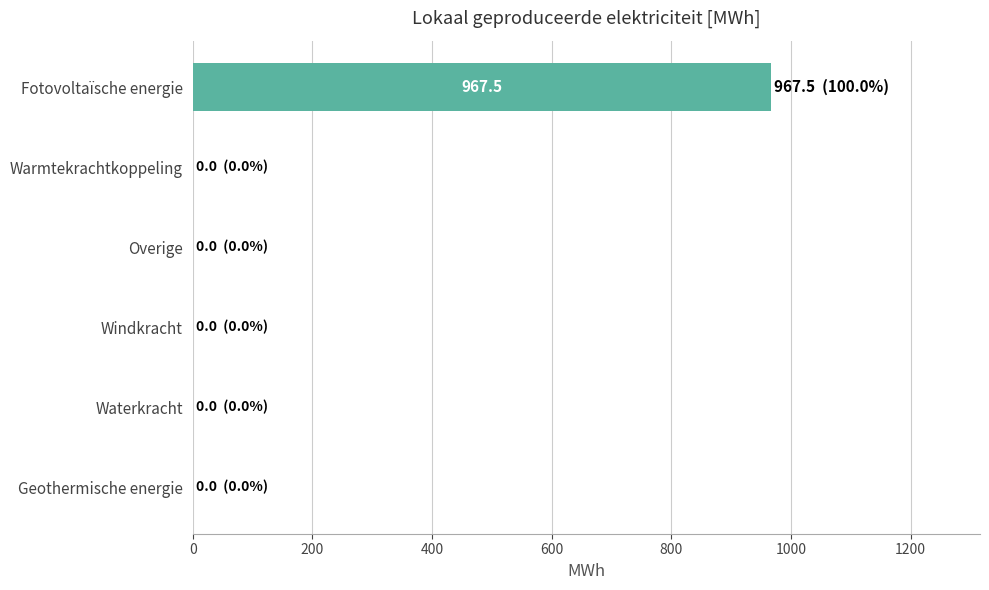

Which label corresponds to the largest value in the chart?

Fotovoltaïsche energie